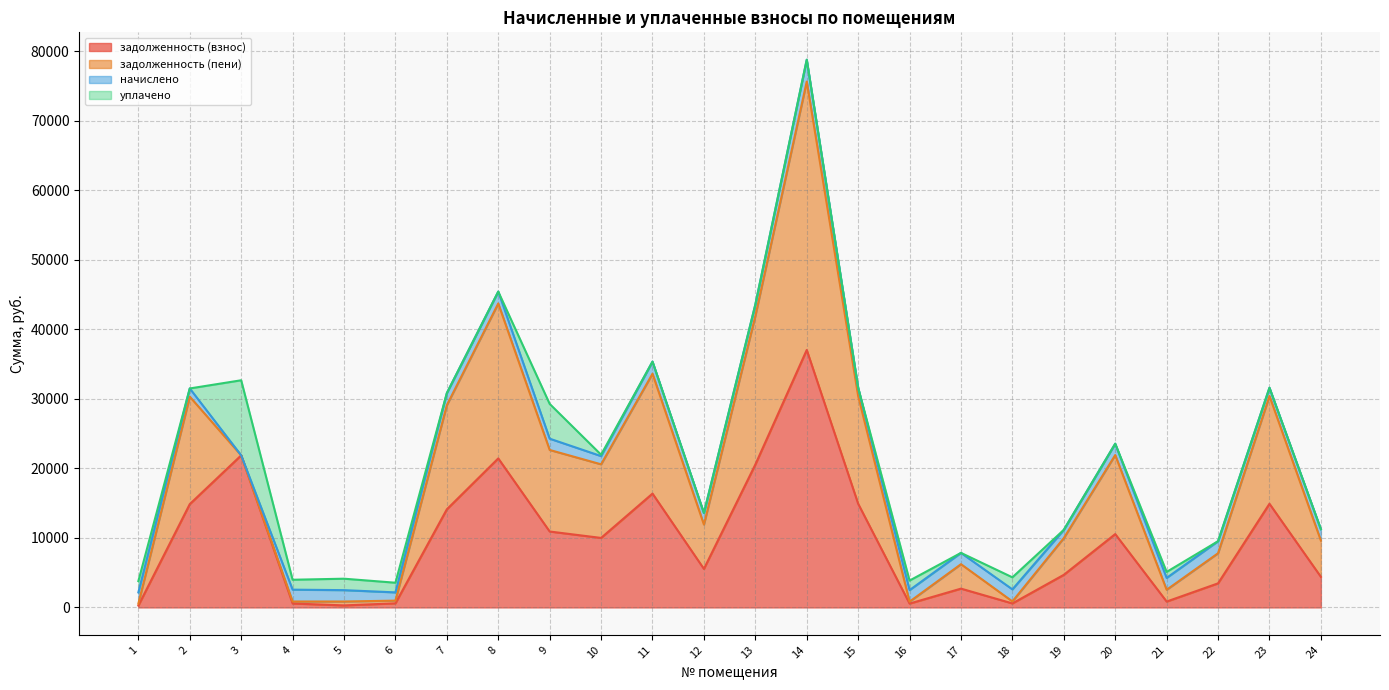

What are all the series names shown in the legend?

задолженность (взнос), задолженность (пени), начислено, уплачено